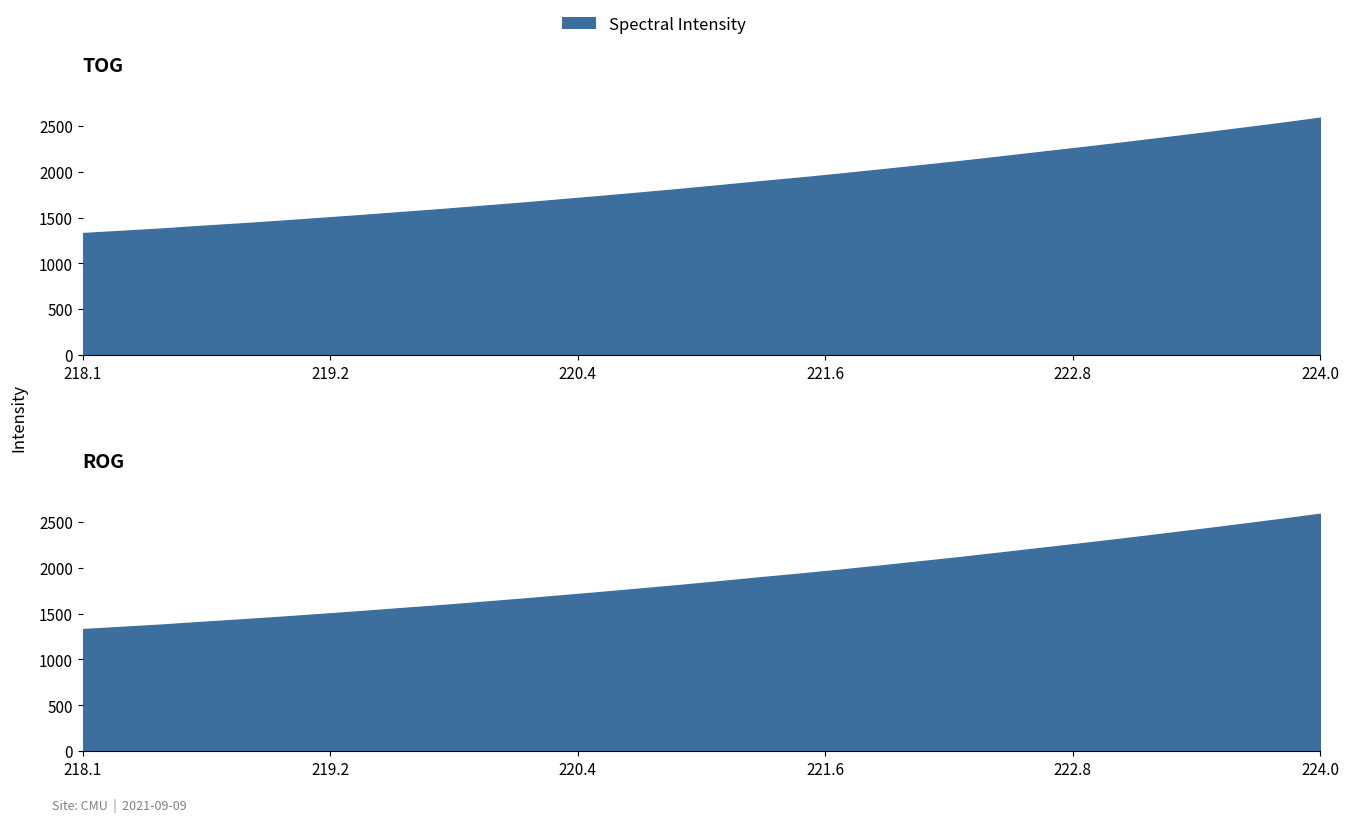

What is the minimum value shown in the chart?

1330.6